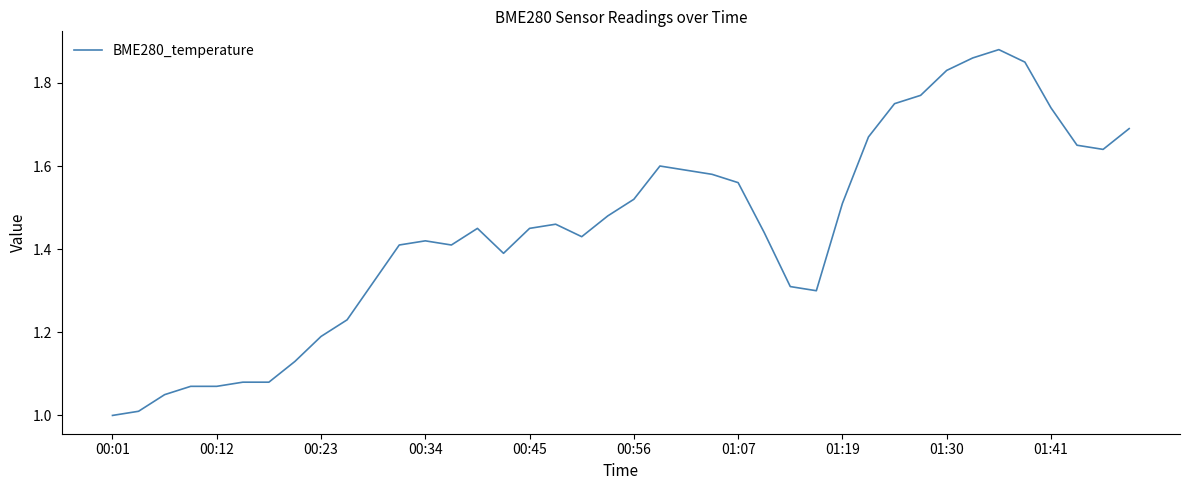

What is the difference between the maximum and minimum values?

0.9